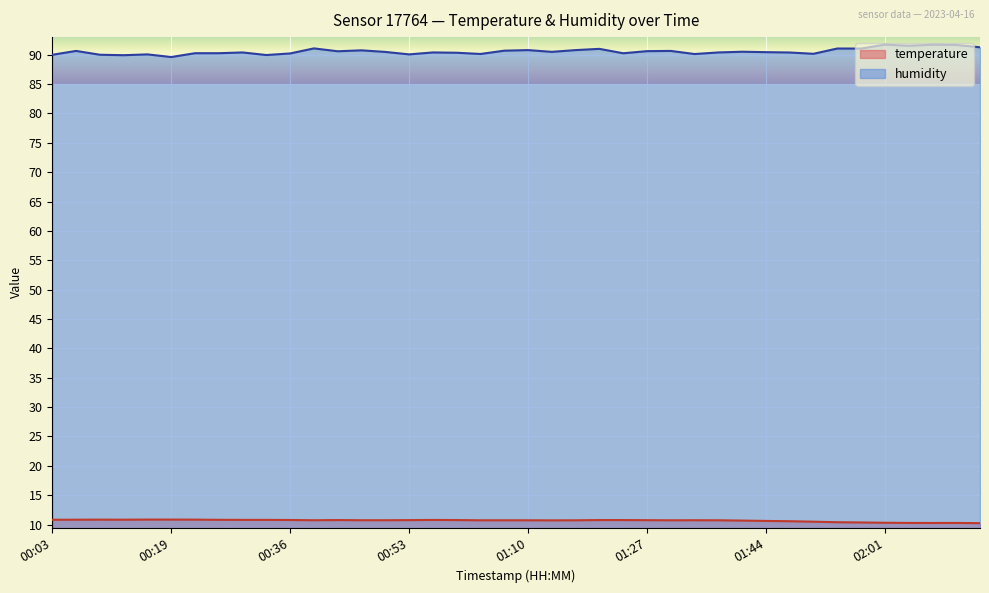

What is the sum of all humidity values?

3622.4